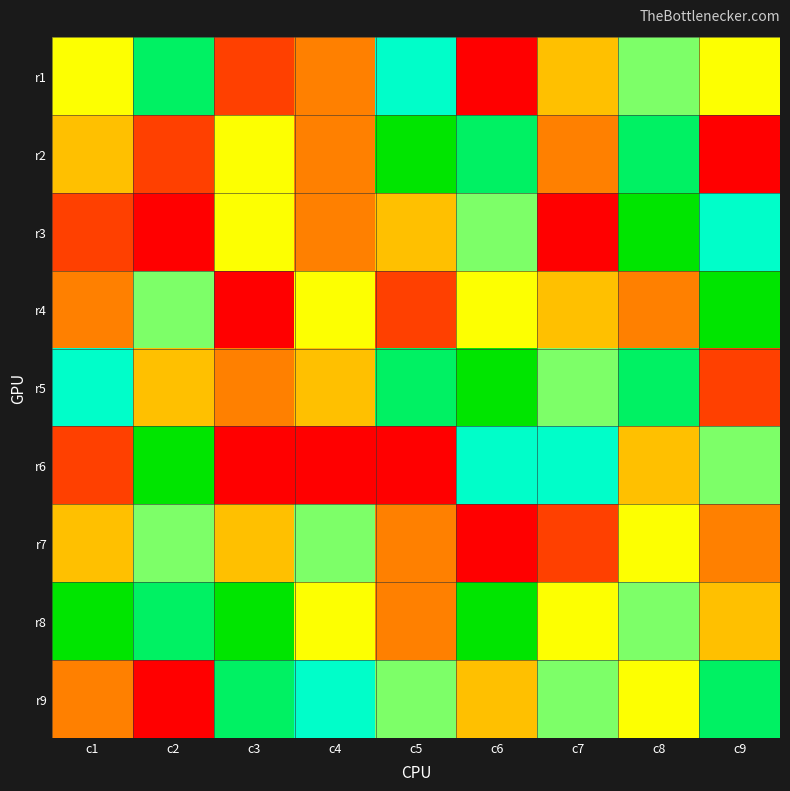

Reading right to left, list all the values displayed in this chart.

r1: c9=5	c8=6	c7=4	c6=1	c5=7	c4=3	c3=2	c2=8	c1=5
r2: c9=1	c8=8	c7=3	c6=8	c5=9	c4=3	c3=5	c2=2	c1=4
r3: c9=7	c8=9	c7=1	c6=6	c5=4	c4=3	c3=5	c2=1	c1=2
r4: c9=9	c8=3	c7=4	c6=5	c5=2	c4=5	c3=1	c2=6	c1=3
r5: c9=2	c8=8	c7=6	c6=9	c5=8	c4=4	c3=3	c2=4	c1=7
r6: c9=6	c8=4	c7=7	c6=7	c5=1	c4=1	c3=1	c2=9	c1=2
r7: c9=3	c8=5	c7=2	c6=1	c5=3	c4=6	c3=4	c2=6	c1=4
r8: c9=4	c8=6	c7=5	c6=9	c5=3	c4=5	c3=9	c2=8	c1=9
r9: c9=8	c8=5	c7=6	c6=4	c5=6	c4=7	c3=8	c2=1	c1=3